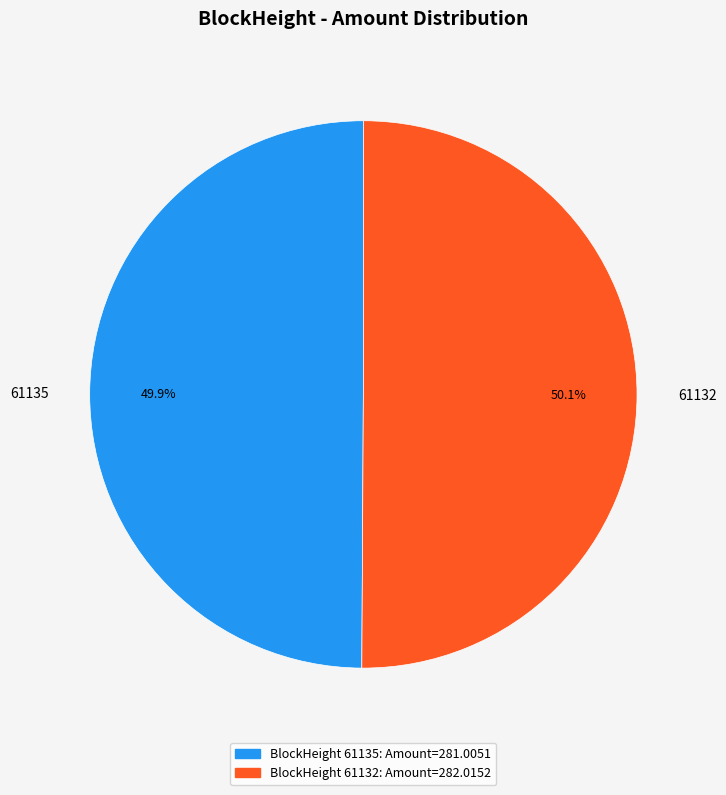

Combined, what portion of the pie is 61132 and 61135?

100.0%